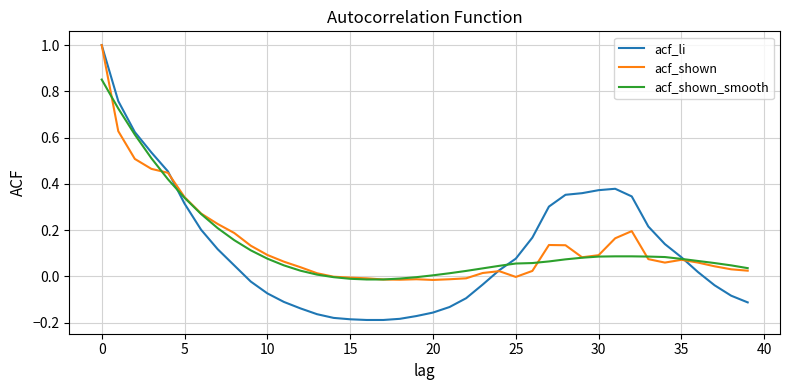

Which series has the widest spread of values?

acf_li